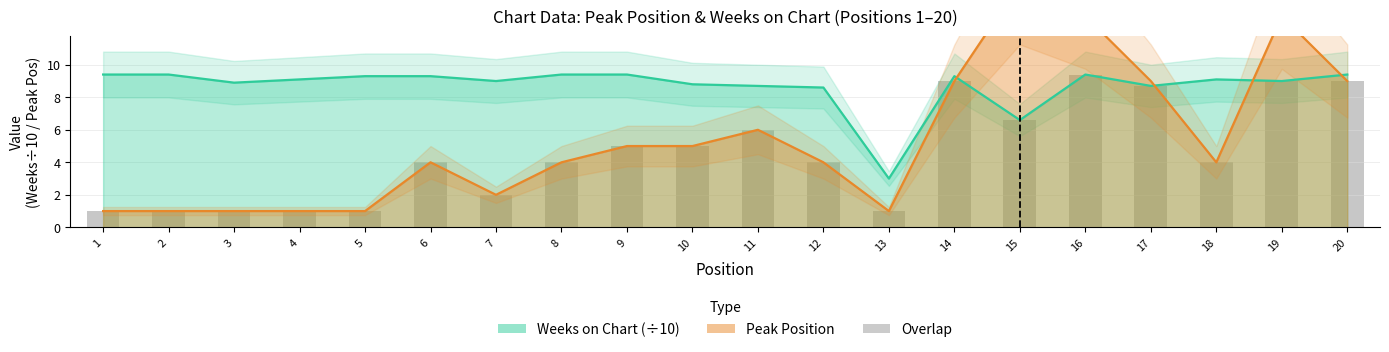

Which label corresponds to the largest value in the chart?

16